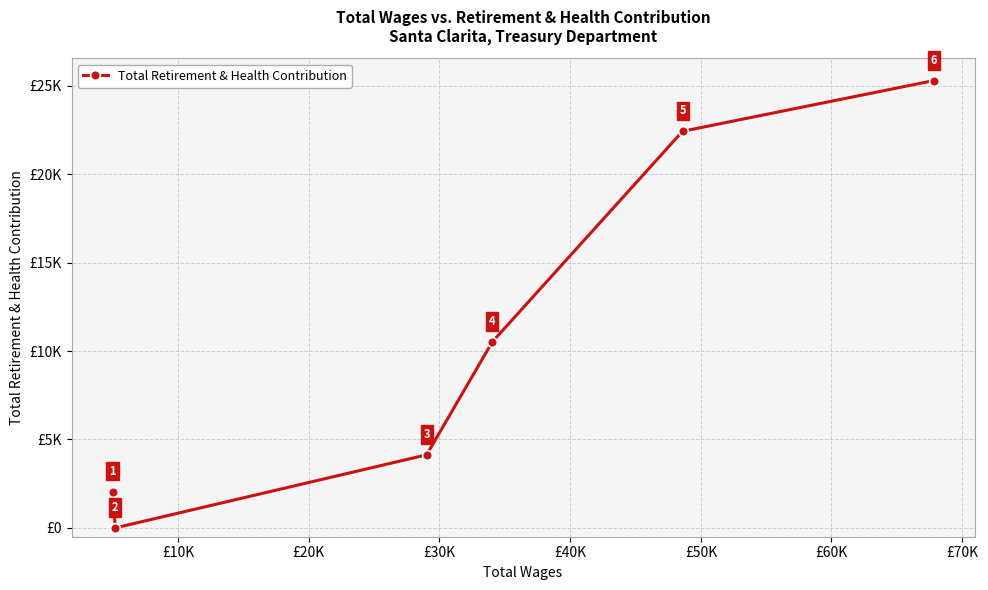

How many interior local valleys (lower than both neighbors) does the data have?

1